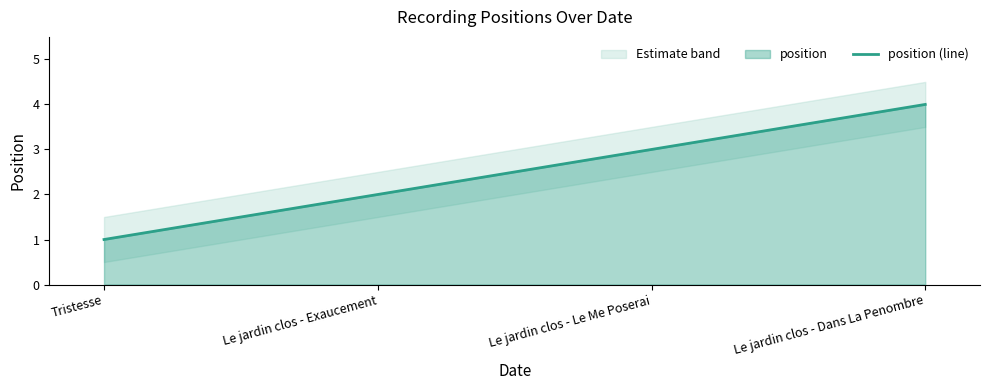

How many lines are shown in the chart?

1